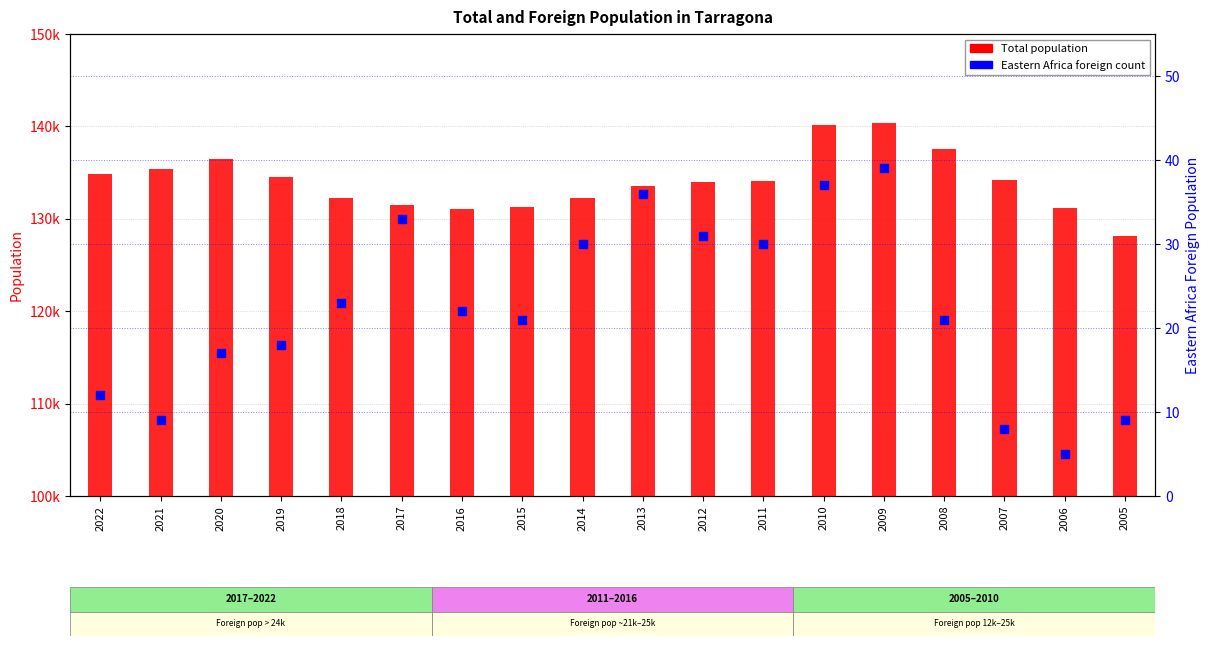

Which series has the largest Y range (max minus min)?

Total population